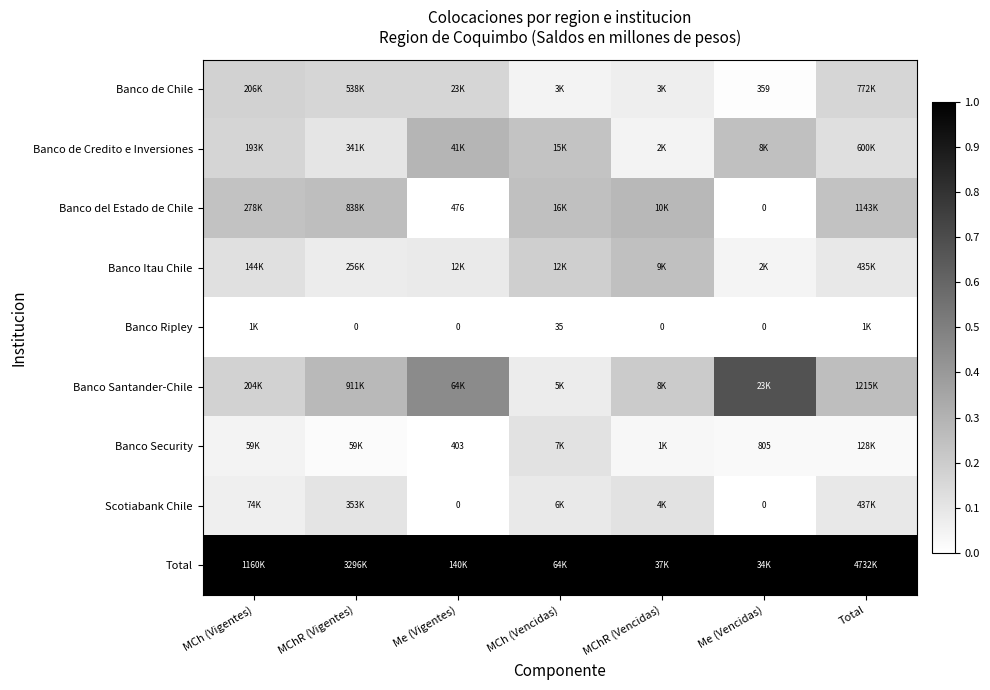

What is the sum of all Total values?

7.0